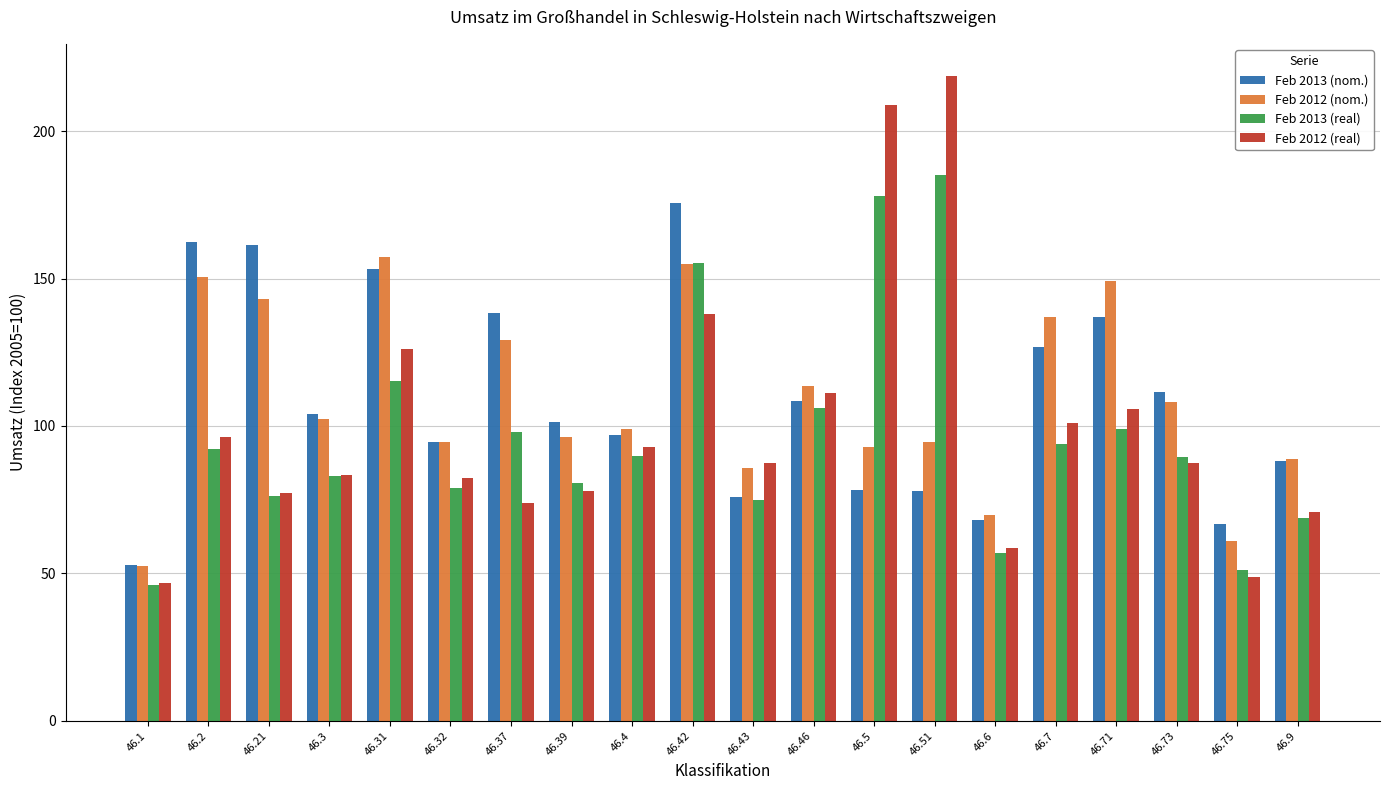

What is the label of the 7th bar from the right?

46.51